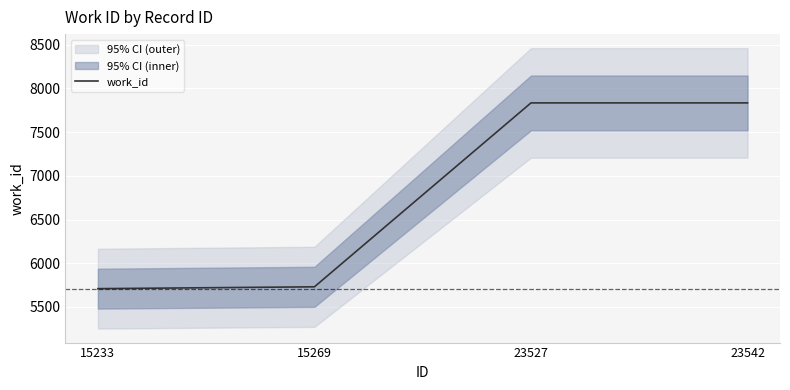

The value at 23527 is 5095. True or false?

False